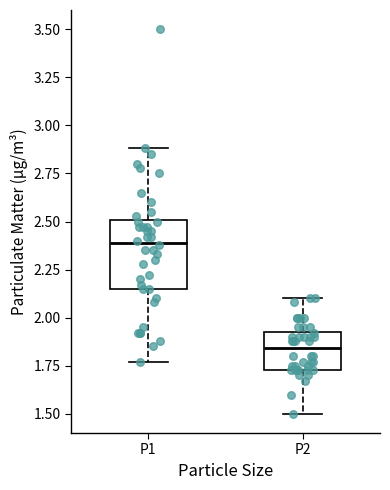

Reading left to right, transcribe this box plot: for each box, give where its median line is, the range the box spans, and where its two whiskers end, as read against the y-axis. The values are not printed on the chart, so give them approximately, as read against the axis.

P1: median 2.40, box 2.15 to 2.50, whiskers 1.75 to 2.90
P2: median 1.85, box 1.75 to 1.95, whiskers 1.50 to 2.10